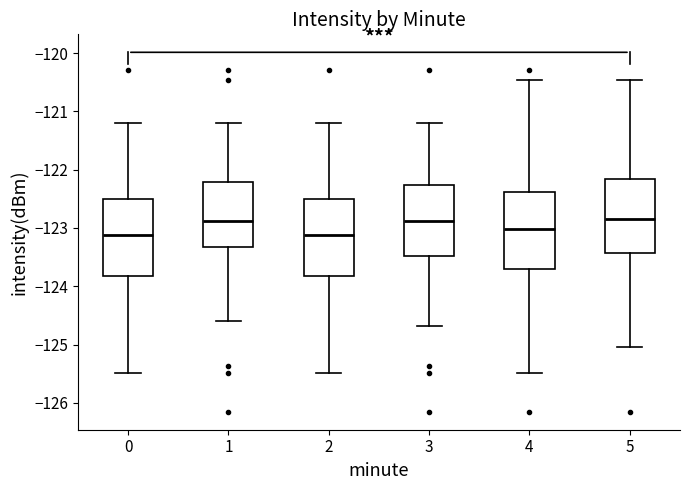

Reading left to right, read every box against the y-axis: the position of its median line, the range the box covers, and the ends of its whiskers. The values are not printed on the chart, so give them approximately, as read against the axis.

0: median -123.1, box -123.8 to -122.5, whiskers -125.5 to -121.2
1: median -122.9, box -123.3 to -122.2, whiskers -124.6 to -121.2
2: median -123.1, box -123.8 to -122.5, whiskers -125.5 to -121.2
3: median -122.9, box -123.5 to -122.3, whiskers -124.7 to -121.2
4: median -123.0, box -123.7 to -122.4, whiskers -125.5 to -120.5
5: median -122.9, box -123.4 to -122.2, whiskers -125.0 to -120.5